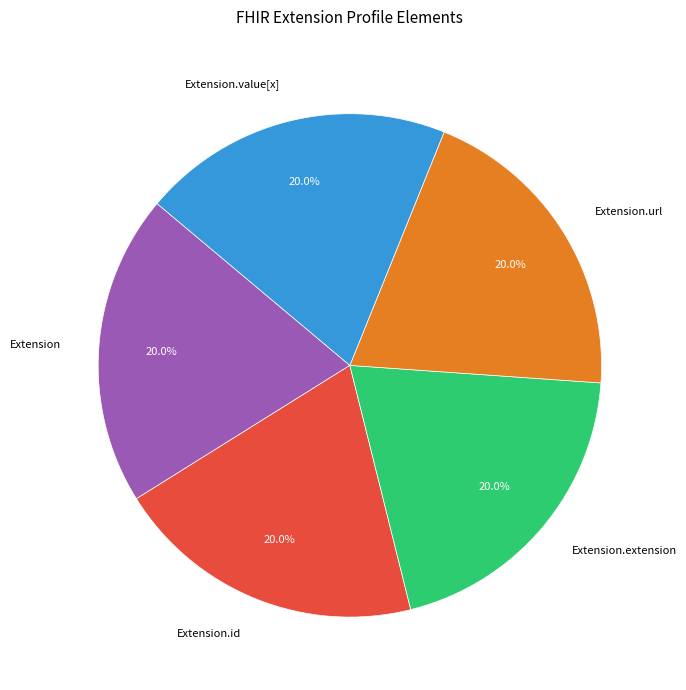

Does Extension.url account for over 50% of the chart?

No